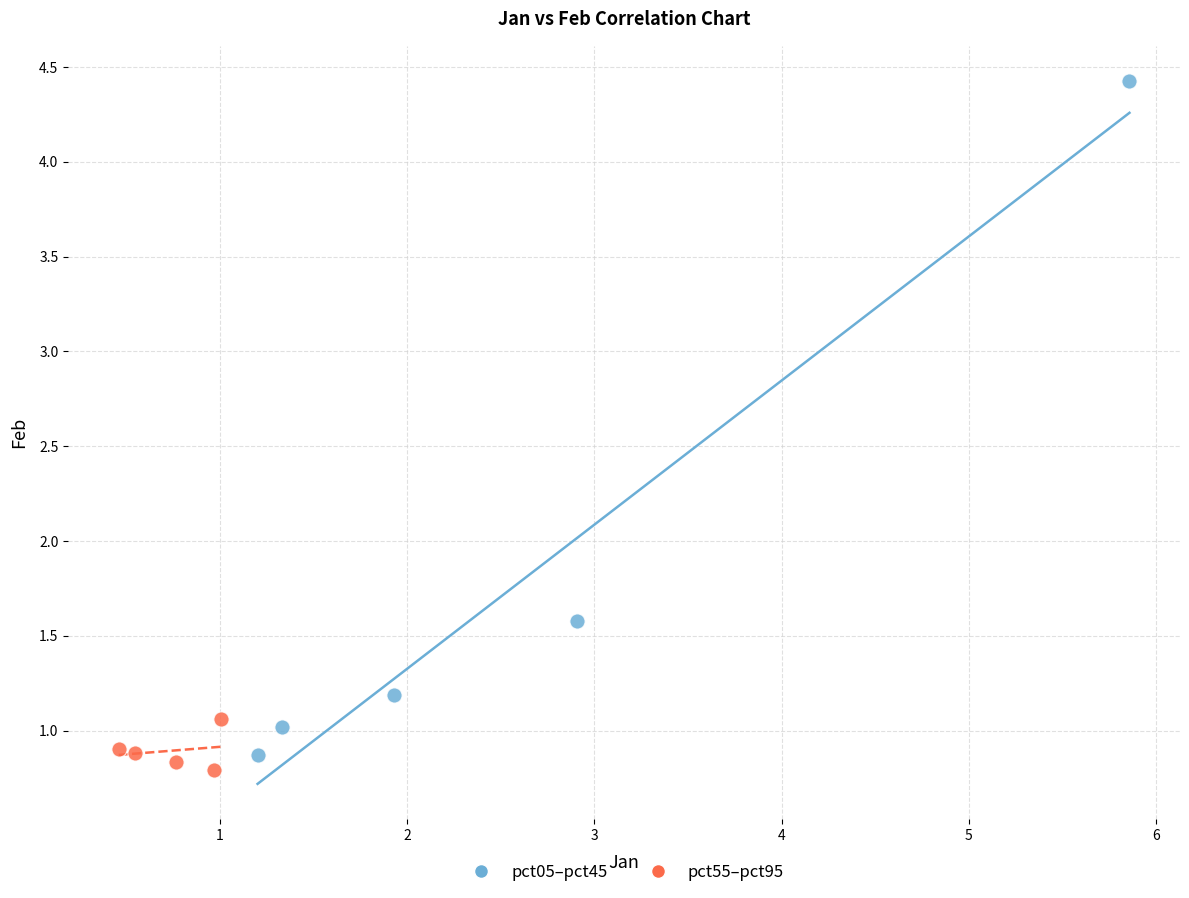

Which series contains the highest Y value?

pct05–pct45